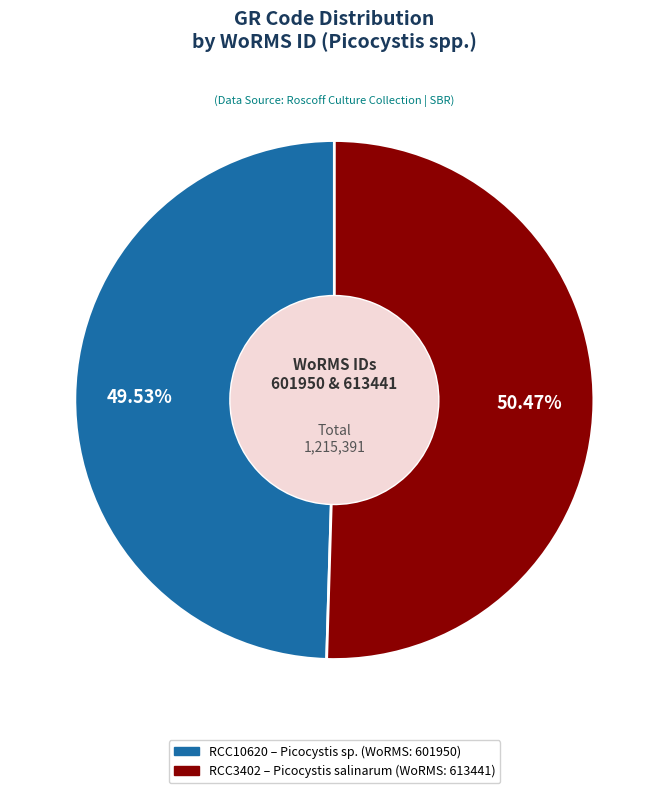

Which slice represents more than half of the pie?

RCC3402